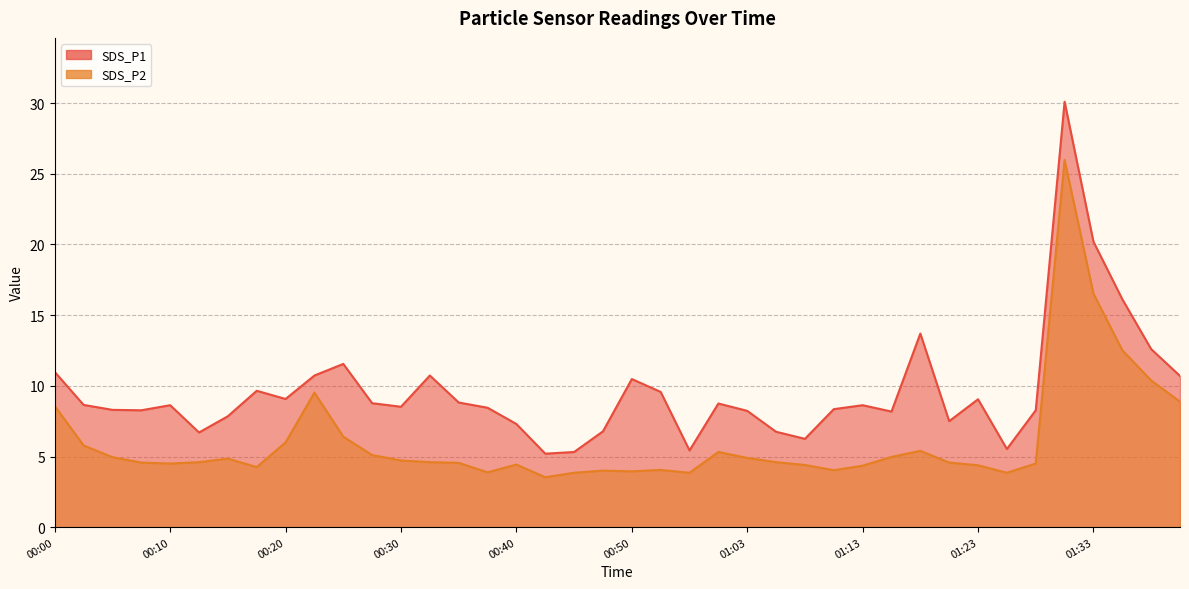

What is the difference between the highest and lowest values at 01:33?

3.7